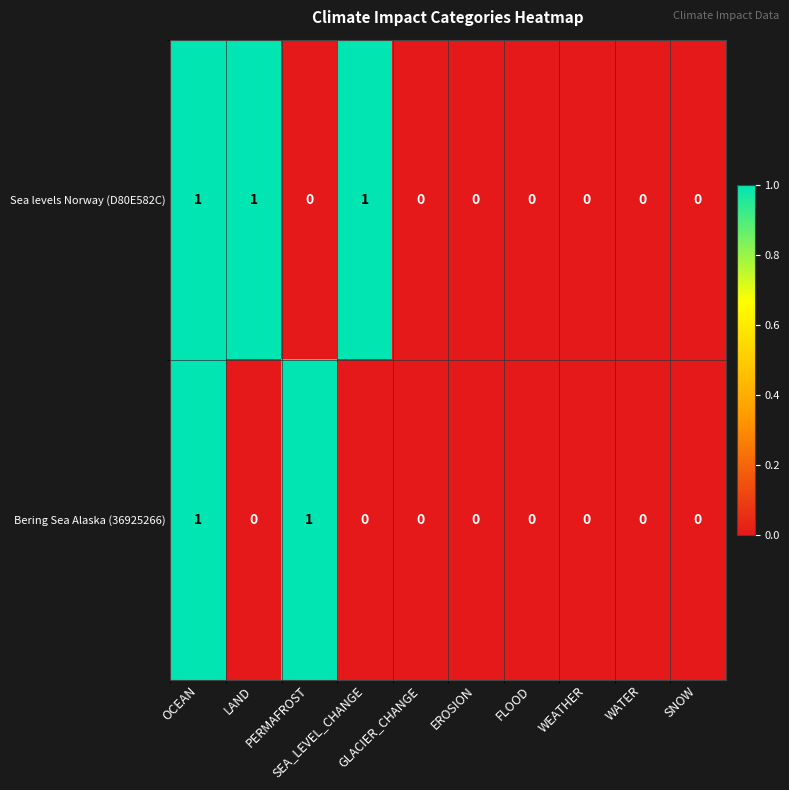

Which series has the largest total across all categories?

Sea levels Norway (D80E582C)